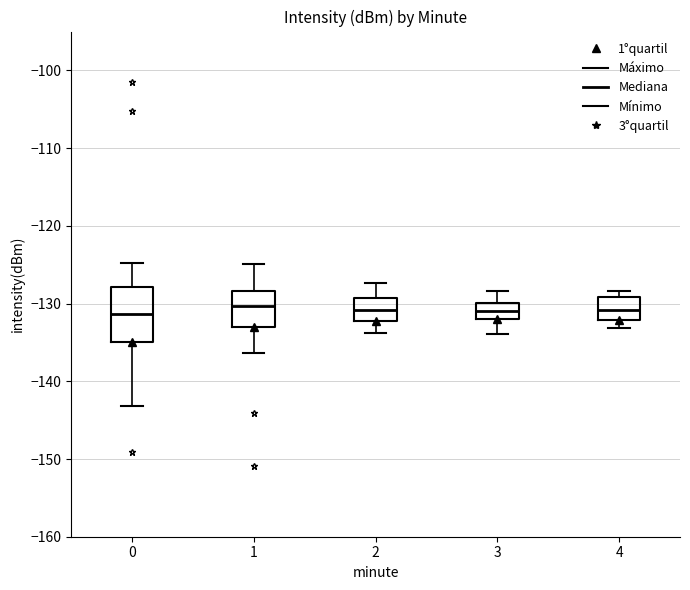

Reading left to right, read every box against the y-axis: the position of its median line, the range the box covers, and the ends of its whiskers. The values are not printed on the chart, so give them approximately, as read against the axis.

0: median -131, box -135 to -128, whiskers -143 to -125
1: median -130, box -133 to -128, whiskers -136 to -125
2: median -131, box -132 to -129, whiskers -134 to -127
3: median -131, box -132 to -130, whiskers -134 to -128
4: median -131, box -132 to -129, whiskers -133 to -128